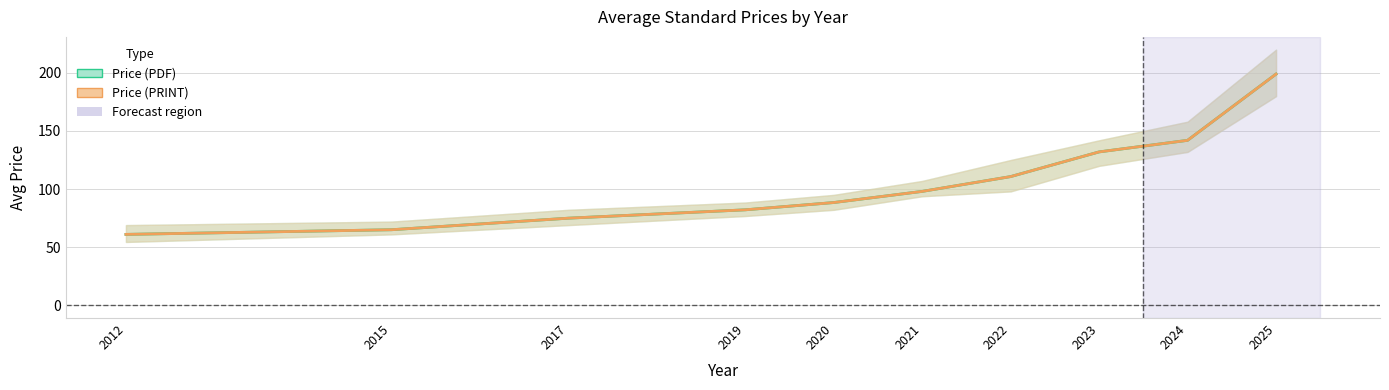

True or false: Price (PDF) and Price (PRINT) intersect in this chart.

False